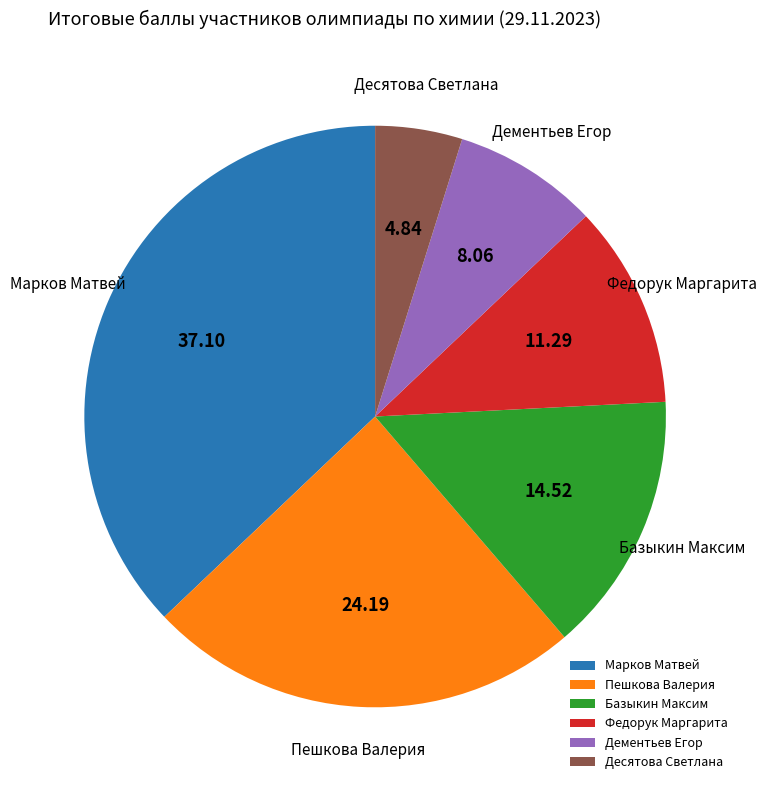

Which has a higher value, Базыкин Максим or Федорук Маргарита?

Базыкин Максим